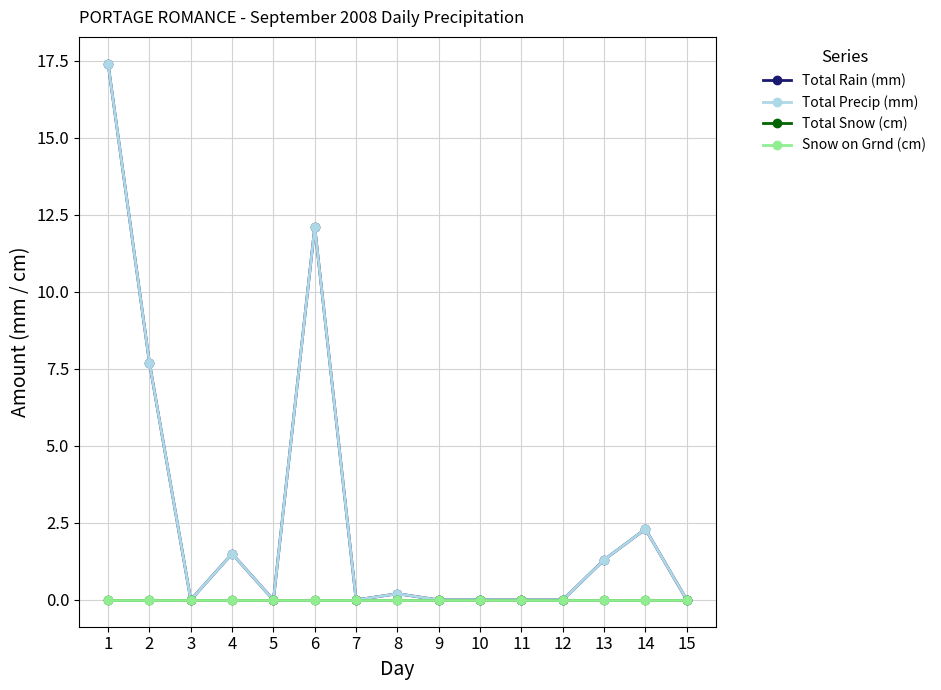

What is the value of the Total Rain (mm) point at the 6th from the left?

12.1